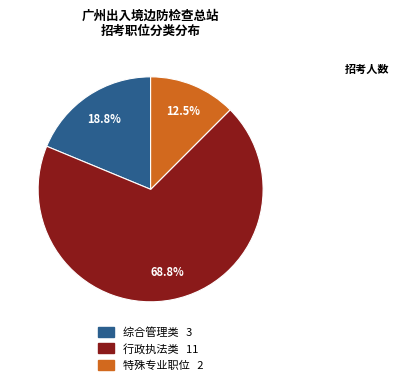

Count the number of slices in the pie.

3